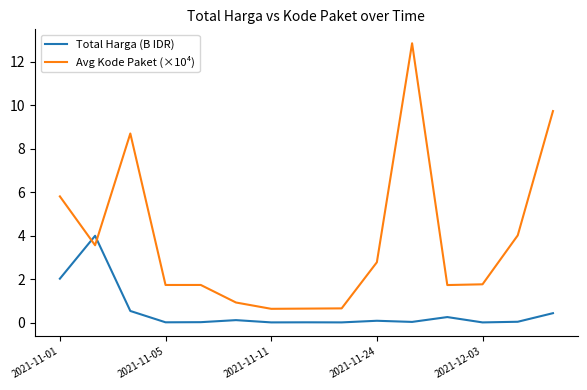

List the series in order of their peak value, lowest first.

Total Harga (B IDR), Avg Kode Paket (×10⁴)